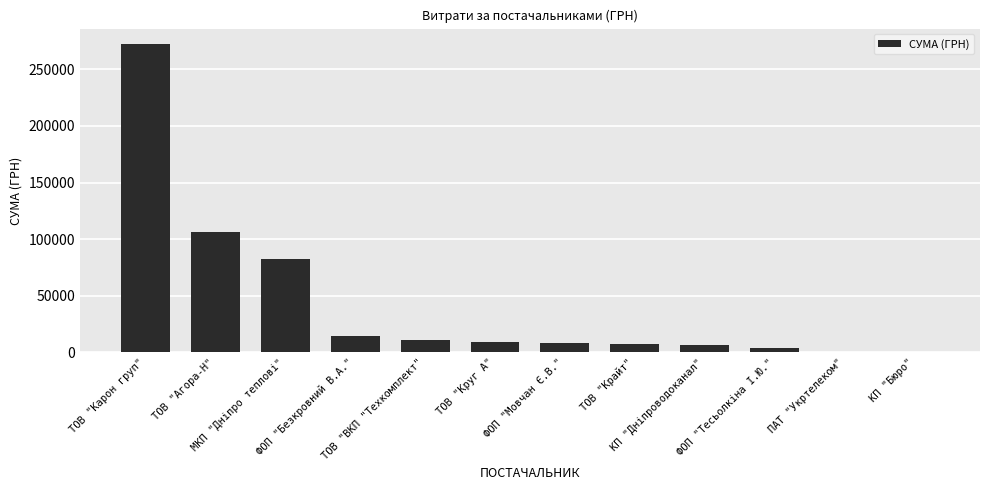

What is the maximum value shown in the chart?

272422.2